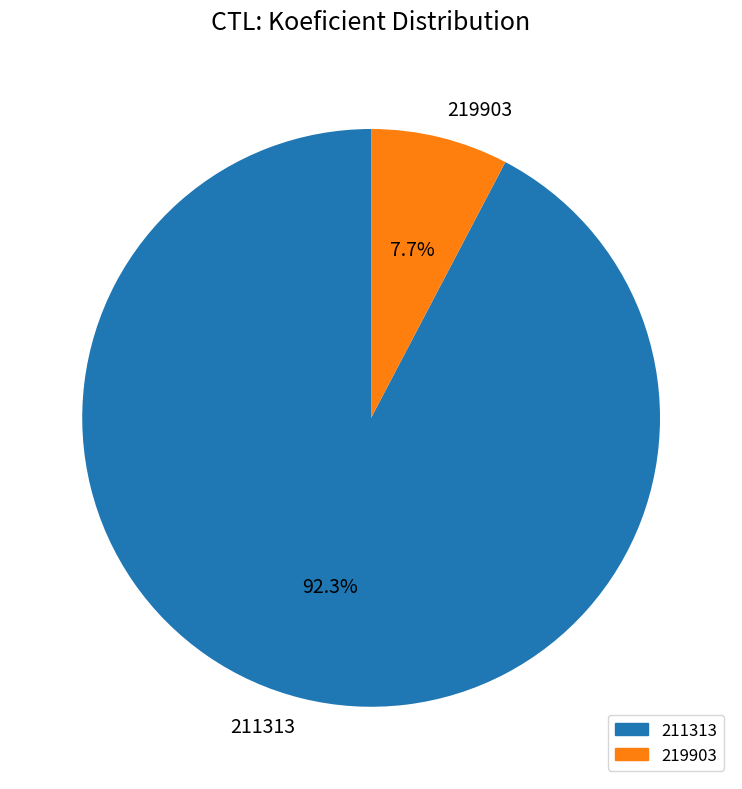

Which category accounts for the majority?

211313